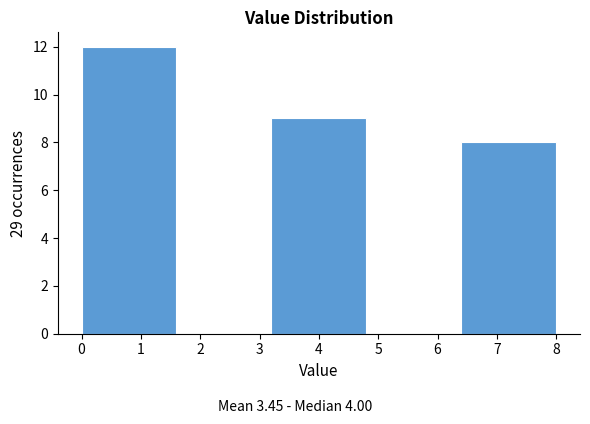

What is the height of the bar covering 0.0 to 1.6 on the x-axis? The values are not printed on the chart, so give them approximately, as read against the axis.

12